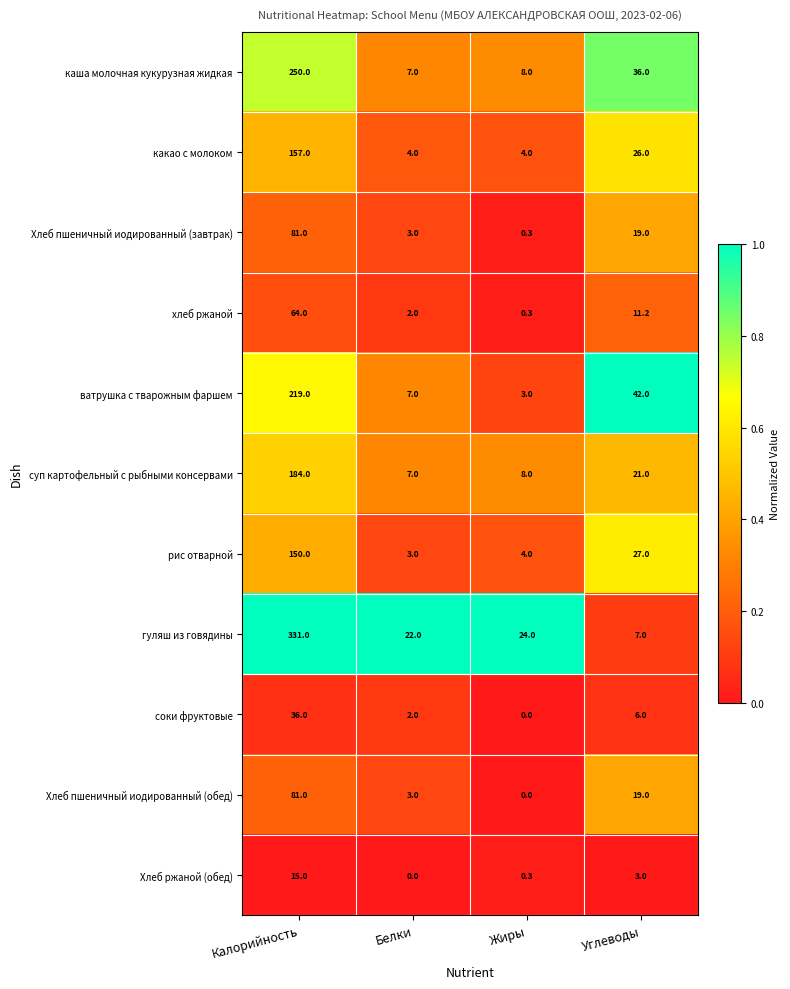

Count the number of data series in this chart.

11